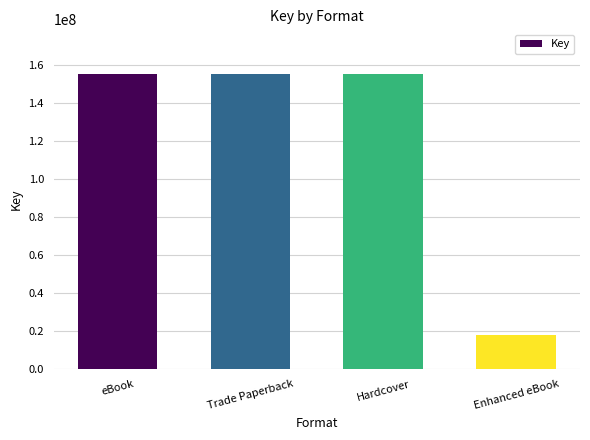

Reading left to right, list all the values displayed in this chart.

155307154	155307154	155307154	17801846